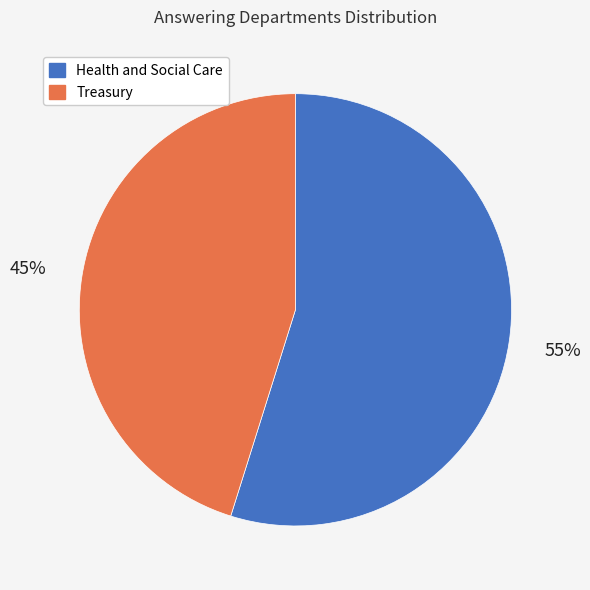

Which slice represents more than half of the pie?

Health and Social Care